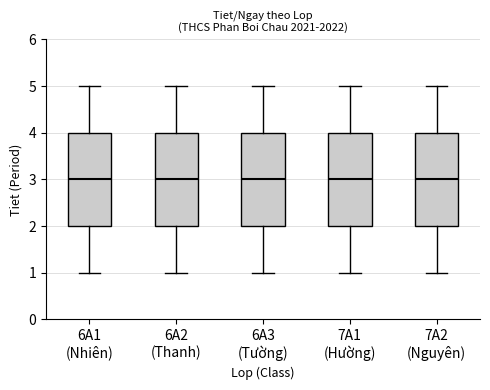

Reading left to right, read every box against the y-axis: the position of its median line, the range the box covers, and the ends of its whiskers. The values are not printed on the chart, so give them approximately, as read against the axis.

6A1 (Nhiên): median 3, box 2 to 4, whiskers 1 to 5
6A2 (Thanh): median 3, box 2 to 4, whiskers 1 to 5
6A3 (Tường): median 3, box 2 to 4, whiskers 1 to 5
7A1 (Hường): median 3, box 2 to 4, whiskers 1 to 5
7A2 (Nguyên): median 3, box 2 to 4, whiskers 1 to 5